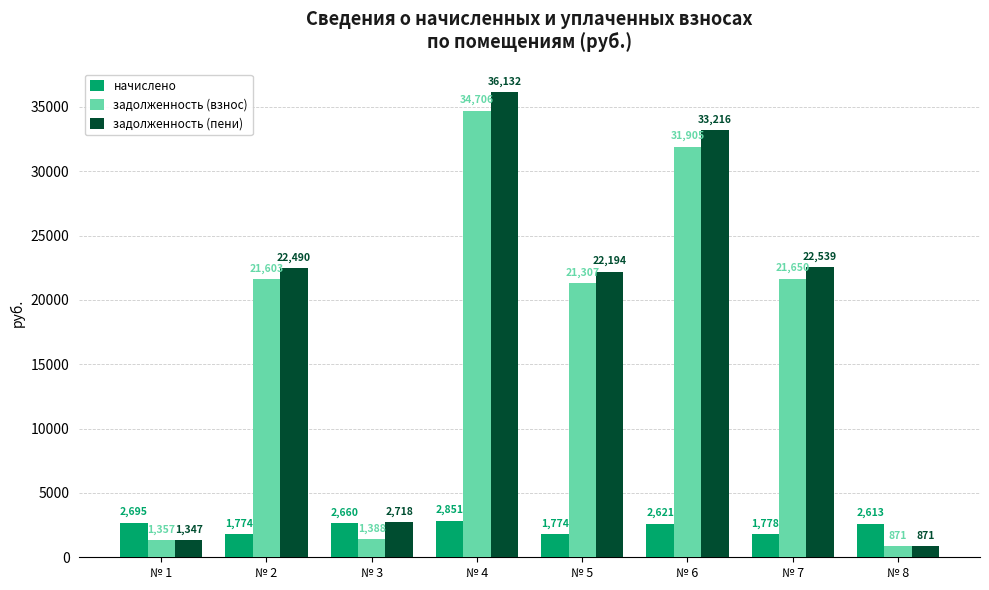

Rank the series by their maximum value, from lowest to highest.

начислено, задолженность (взнос), задолженность (пени)